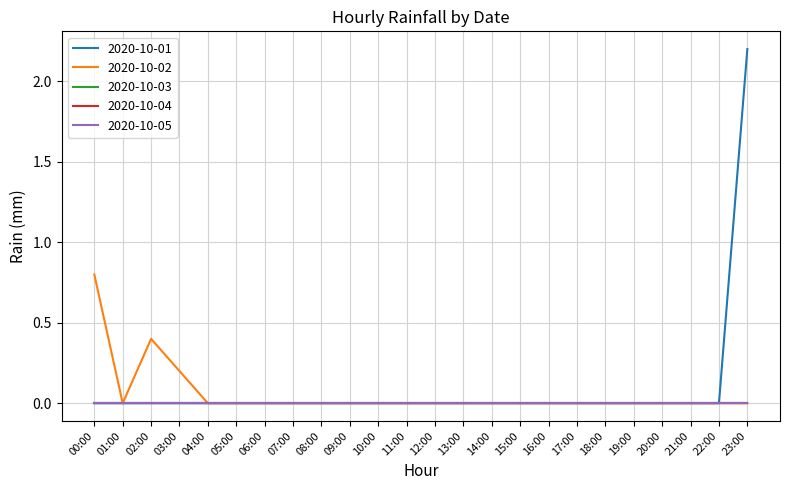

Reading left to right, extract all data points from this chart.

2020-10-01: 00:00=0.0	01:00=0.0	02:00=0.0	03:00=0.0	04:00=0.0	05:00=0.0	06:00=0.0	07:00=0.0	08:00=0.0	09:00=0.0	10:00=0.0	11:00=0.0	12:00=0.0	13:00=0.0	14:00=0.0	15:00=0.0	16:00=0.0	17:00=0.0	18:00=0.0	19:00=0.0	20:00=0.0	21:00=0.0	22:00=0.0	23:00=2.2
2020-10-02: 00:00=0.8	01:00=0.0	02:00=0.4	03:00=0.2	04:00=0.0	05:00=0.0	06:00=0.0	07:00=0.0	08:00=0.0	09:00=0.0	10:00=0.0	11:00=0.0	12:00=0.0	13:00=0.0	14:00=0.0	15:00=0.0	16:00=0.0	17:00=0.0	18:00=0.0	19:00=0.0	20:00=0.0	21:00=0.0	22:00=0.0	23:00=0.0
2020-10-03: 00:00=0.0	01:00=0.0	02:00=0.0	03:00=0.0	04:00=0.0	05:00=0.0	06:00=0.0	07:00=0.0	08:00=0.0	09:00=0.0	10:00=0.0	11:00=0.0	12:00=0.0	13:00=0.0	14:00=0.0	15:00=0.0	16:00=0.0	17:00=0.0	18:00=0.0	19:00=0.0	20:00=0.0	21:00=0.0	22:00=0.0	23:00=0.0
2020-10-04: 00:00=0.0	01:00=0.0	02:00=0.0	03:00=0.0	04:00=0.0	05:00=0.0	06:00=0.0	07:00=0.0	08:00=0.0	09:00=0.0	10:00=0.0	11:00=0.0	12:00=0.0	13:00=0.0	14:00=0.0	15:00=0.0	16:00=0.0	17:00=0.0	18:00=0.0	19:00=0.0	20:00=0.0	21:00=0.0	22:00=0.0	23:00=0.0
2020-10-05: 00:00=0.0	01:00=0.0	02:00=0.0	03:00=0.0	04:00=0.0	05:00=0.0	06:00=0.0	07:00=0.0	08:00=0.0	09:00=0.0	10:00=0.0	11:00=0.0	12:00=0.0	13:00=0.0	14:00=0.0	15:00=0.0	16:00=0.0	17:00=0.0	18:00=0.0	19:00=0.0	20:00=0.0	21:00=0.0	22:00=0.0	23:00=0.0